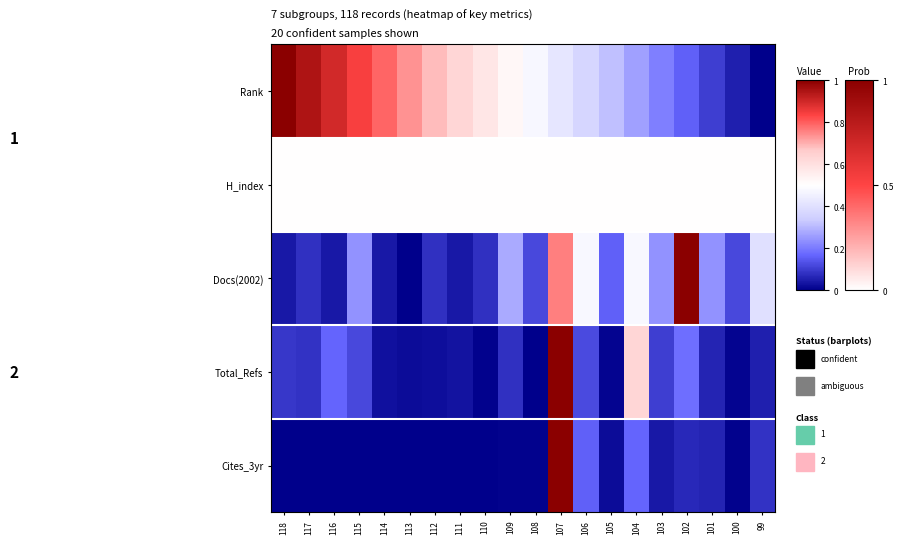

Which label corresponds to the largest value in the chart?

118